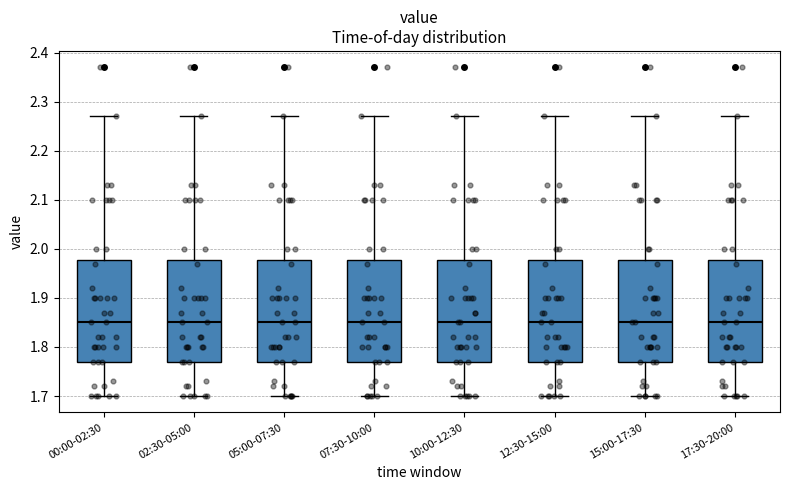

Where is the lower edge of the box for 02:30-05:00 on the y-axis? The values are not printed on the chart, so give them approximately, as read against the axis.

1.77